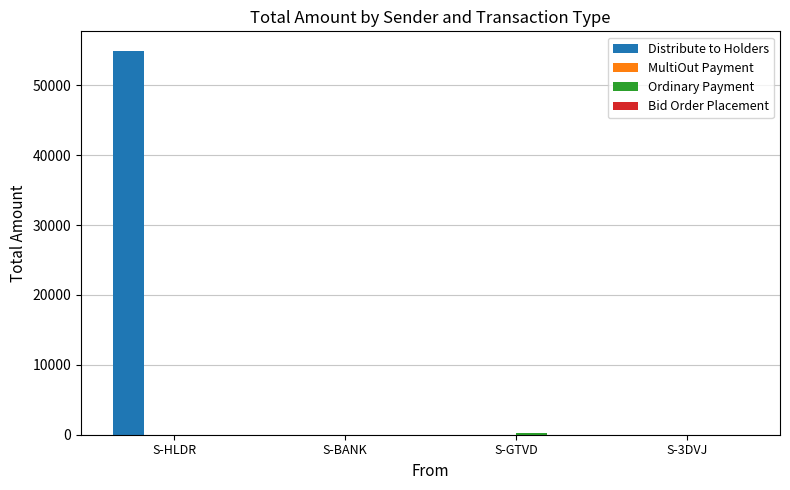

At which category is the sum across all series the highest?

S-HLDR